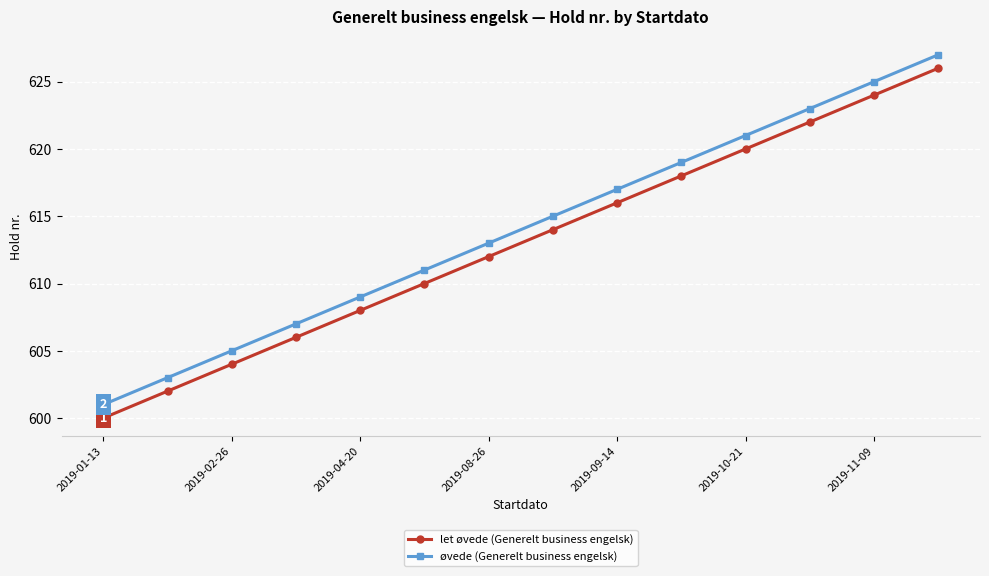

Reading left to right, list all the values displayed in this chart.

let øvede (Generelt business engelsk): 600	602	604	606	608	610	612	614	616	618	620	622	624	626
øvede (Generelt business engelsk): 601	603	605	607	609	611	613	615	617	619	621	623	625	627